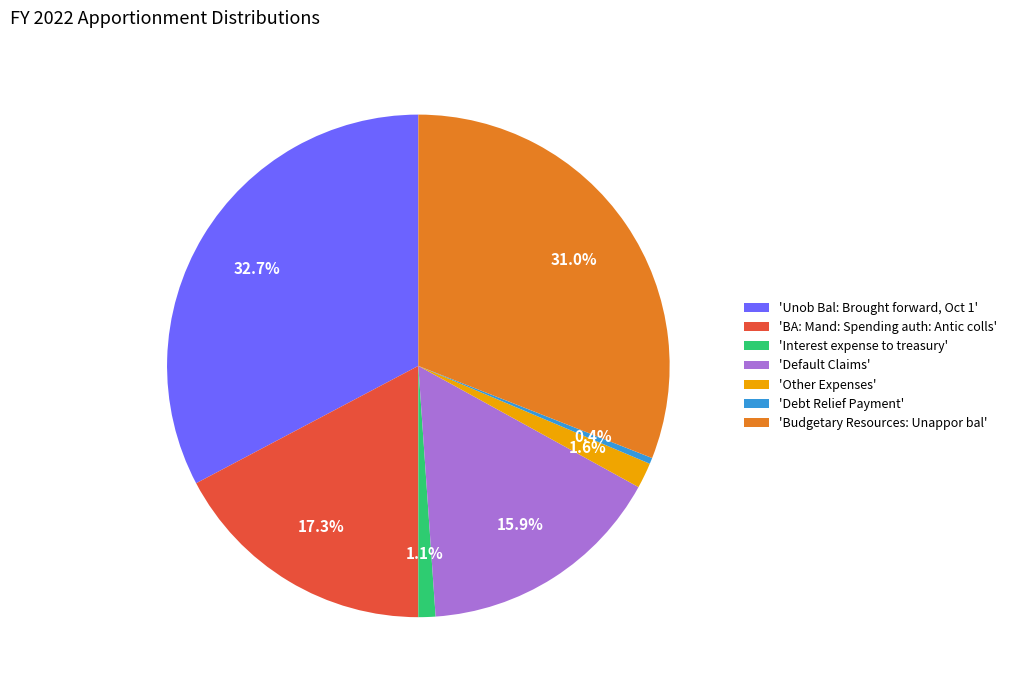

How many slices are in this pie chart?

7